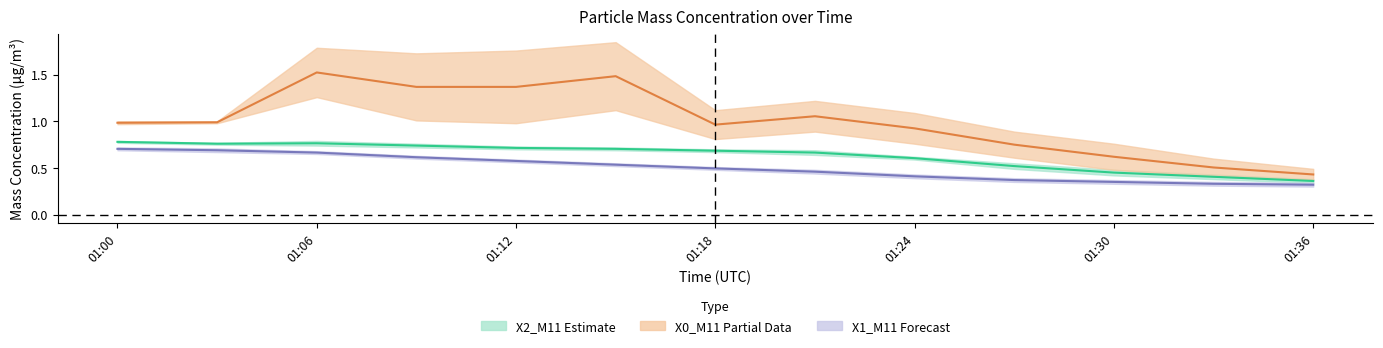

Between 01:18 and 01:12, which is larger?

01:12